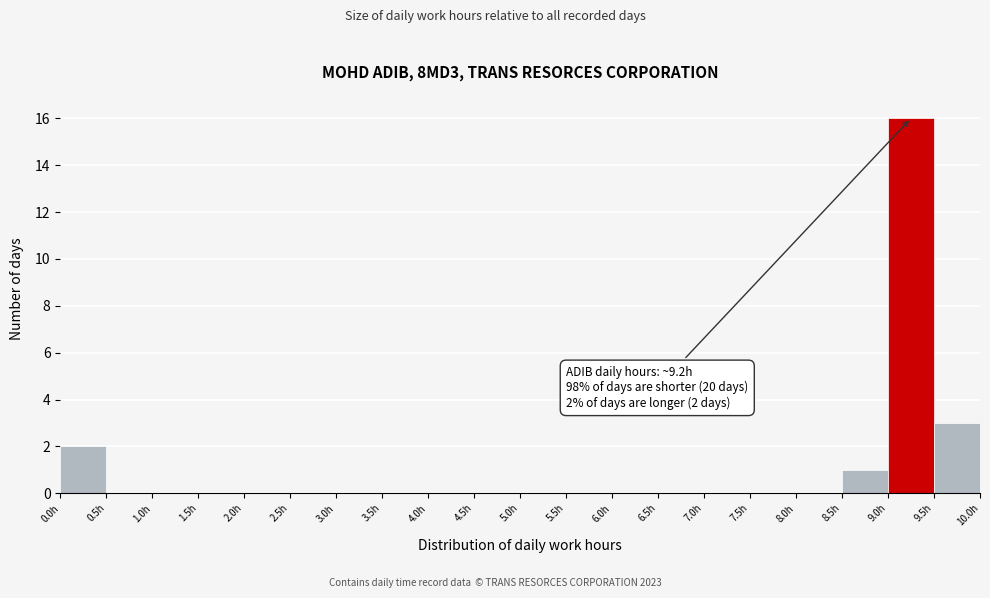

Over which range of the x-axis is the bar tallest?

9.0 to 9.5